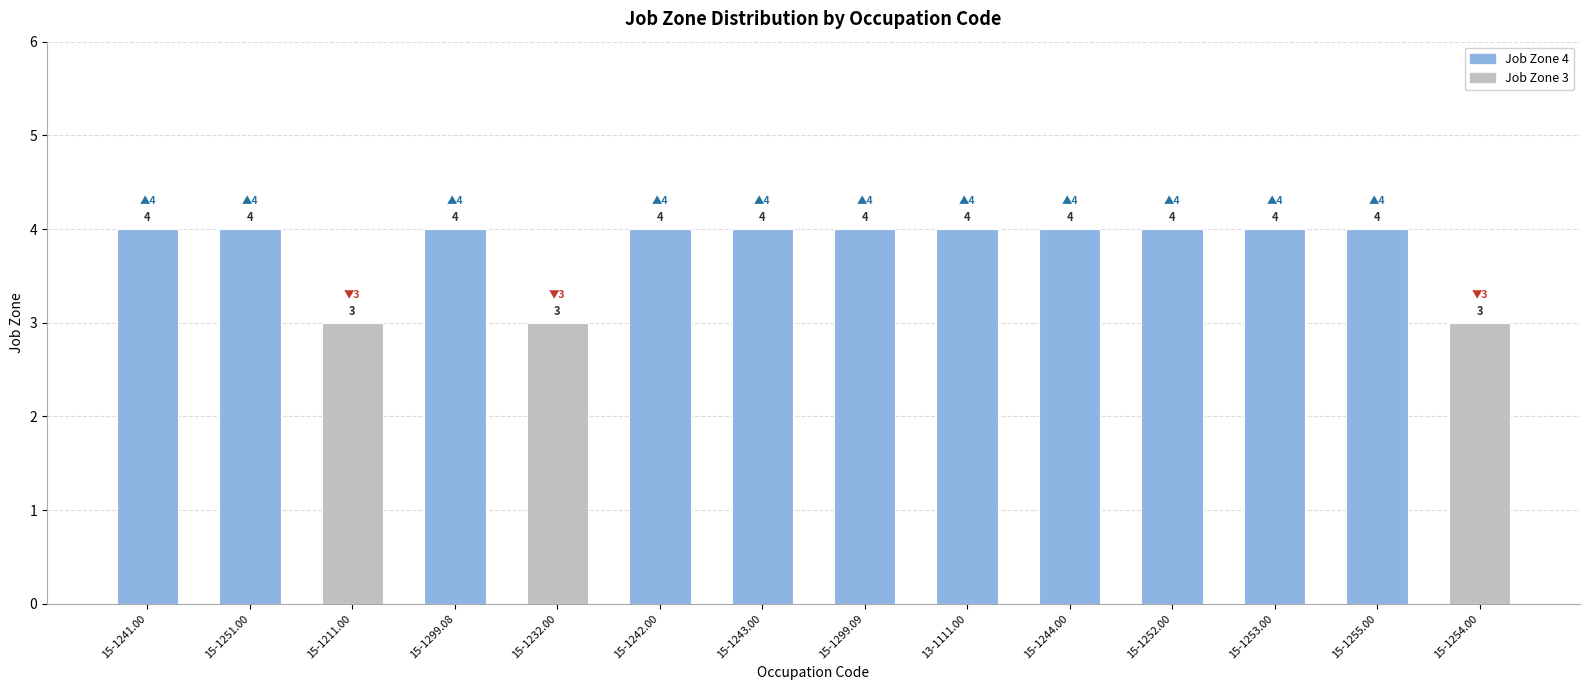

Reading left to right, transcribe all the data shown in this chart.

15-1241.00=4	15-1251.00=4	15-1211.00=3	15-1299.08=4	15-1232.00=3	15-1242.00=4	15-1243.00=4	15-1299.09=4	13-1111.00=4	15-1244.00=4	15-1252.00=4	15-1253.00=4	15-1255.00=4	15-1254.00=3